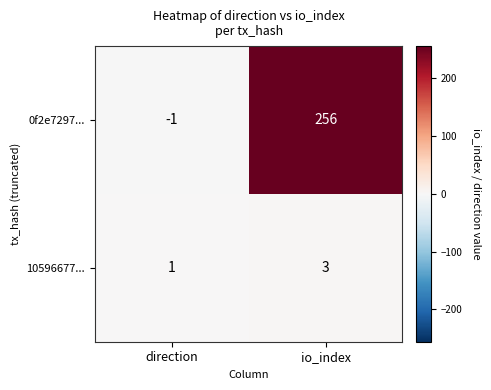

At how many categories does at least one series exceed 194?

1